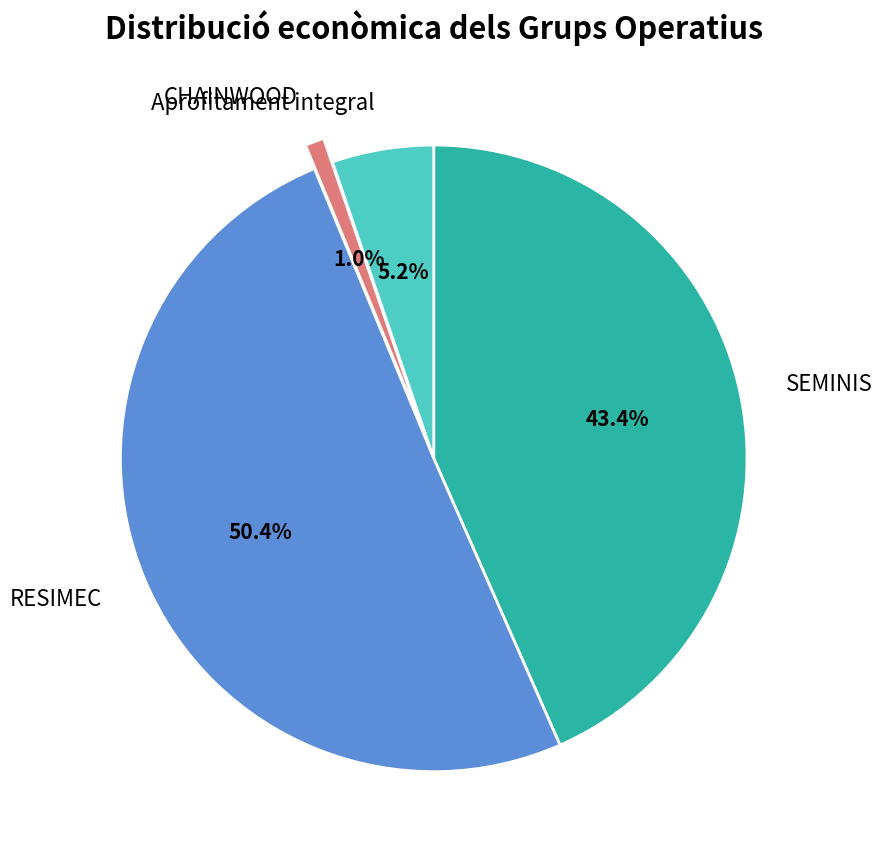

Is the sum of RESIMEC and CHAINWOOD greater than half?

Yes